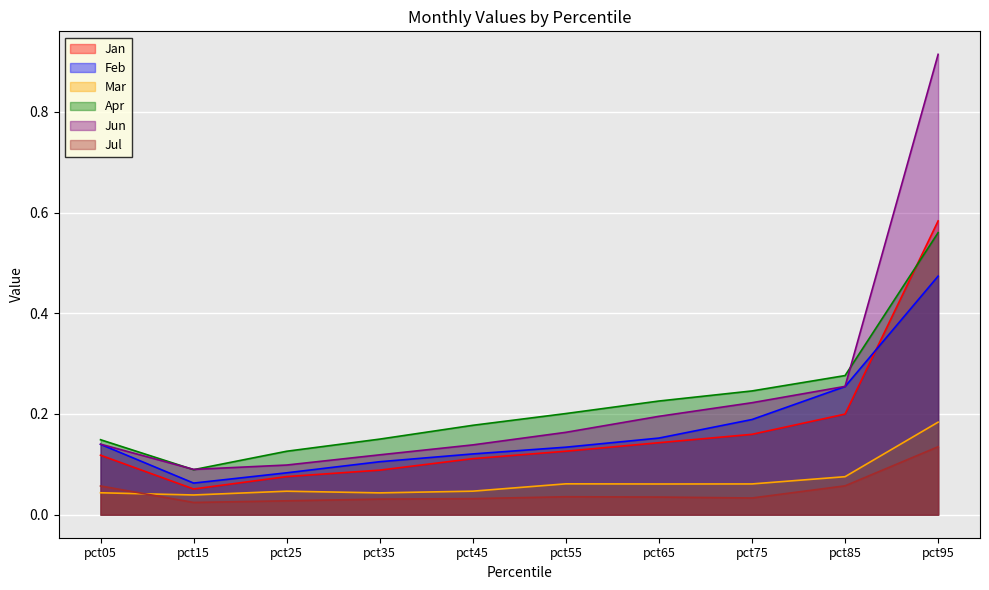

What are all the series names shown in the legend?

Jan, Feb, Mar, Apr, Jun, Jul